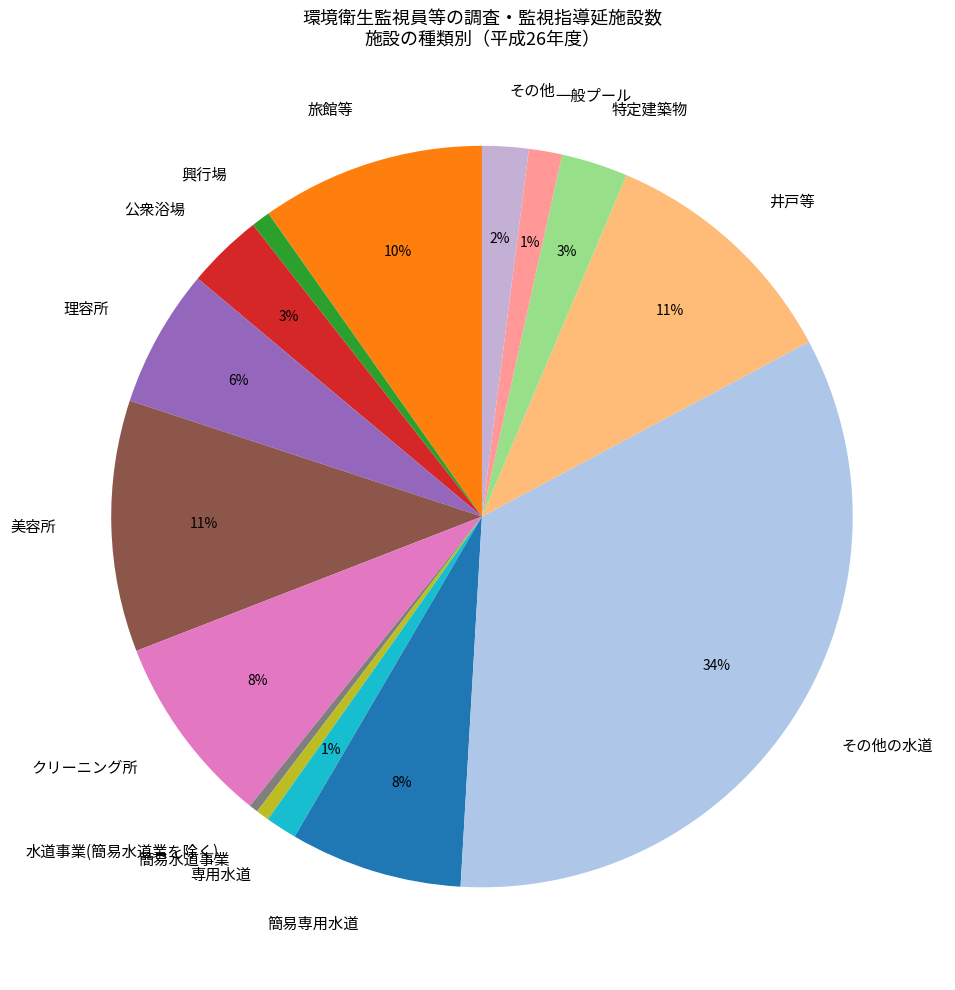

Is the sum of 旅館等 and 簡易水道事業 greater than half?

No